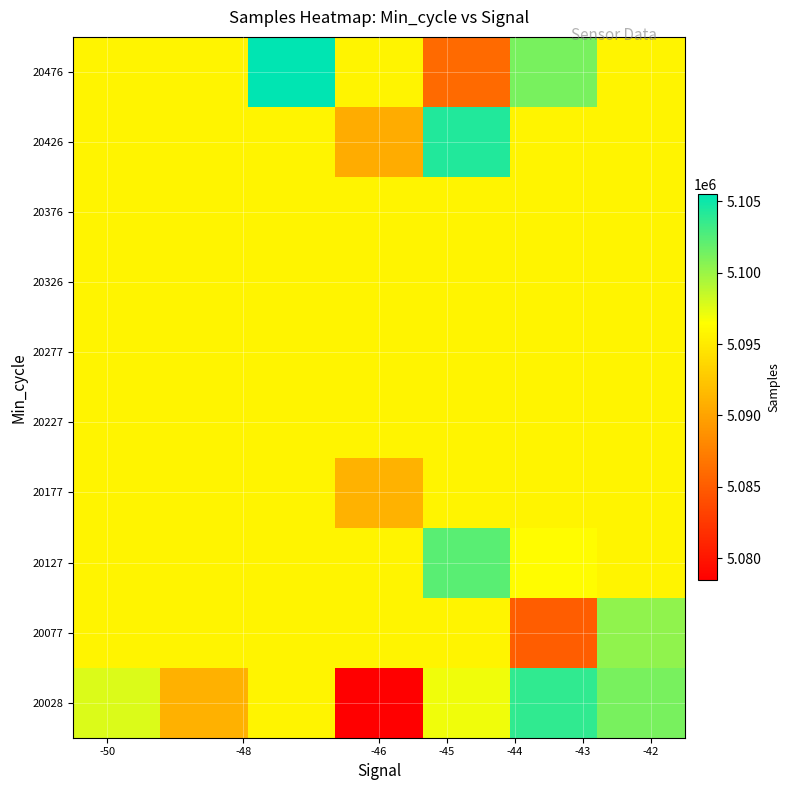

What is the minimum value shown in the chart?

5078456.0